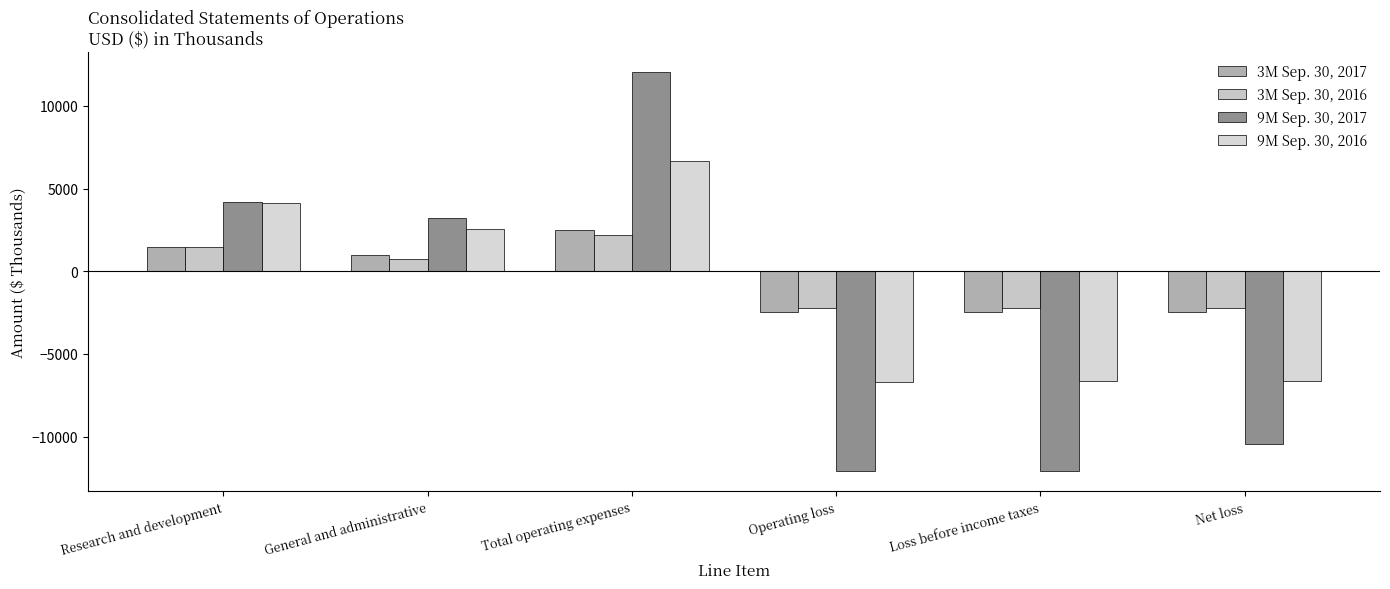

At which label does 9M Sep. 30, 2016 reach its peak?

Total operating expenses